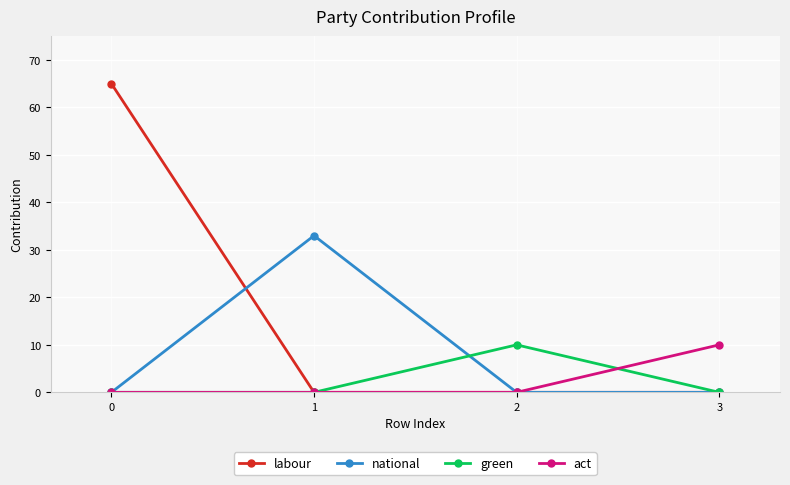

Which series has the largest range (max minus min)?

labour